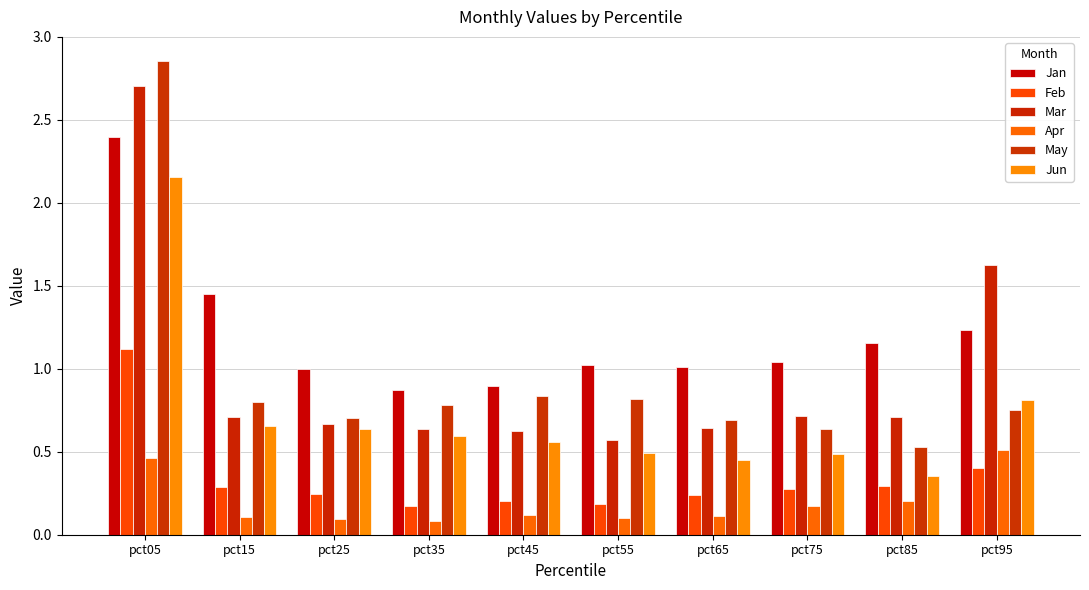

List the labels in order of Feb value, largest first.

pct05, pct95, pct85, pct15, pct75, pct25, pct65, pct45, pct55, pct35